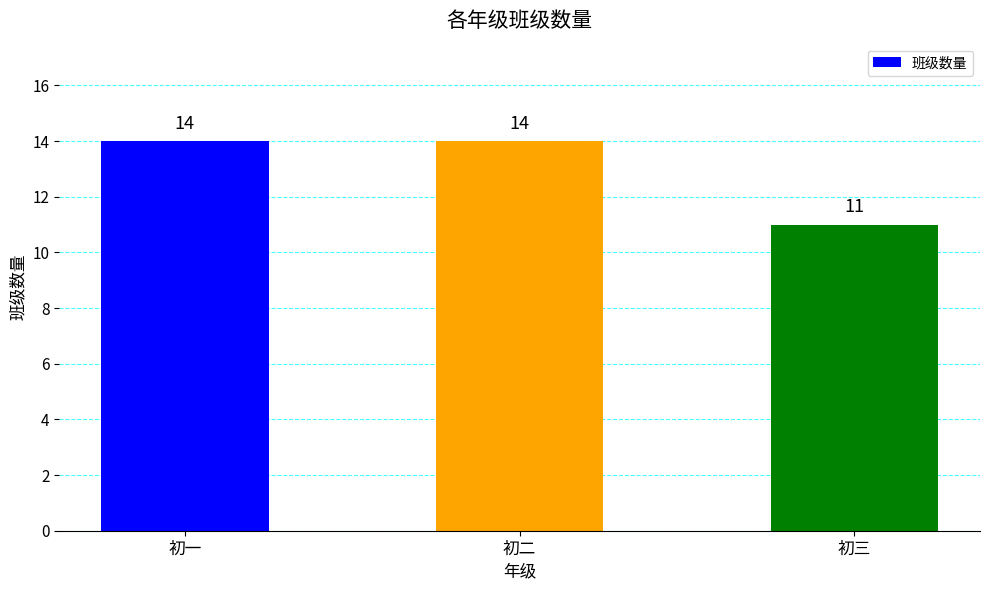

Approximately how many times larger is the value at 初三 compared to 初二?

0.8